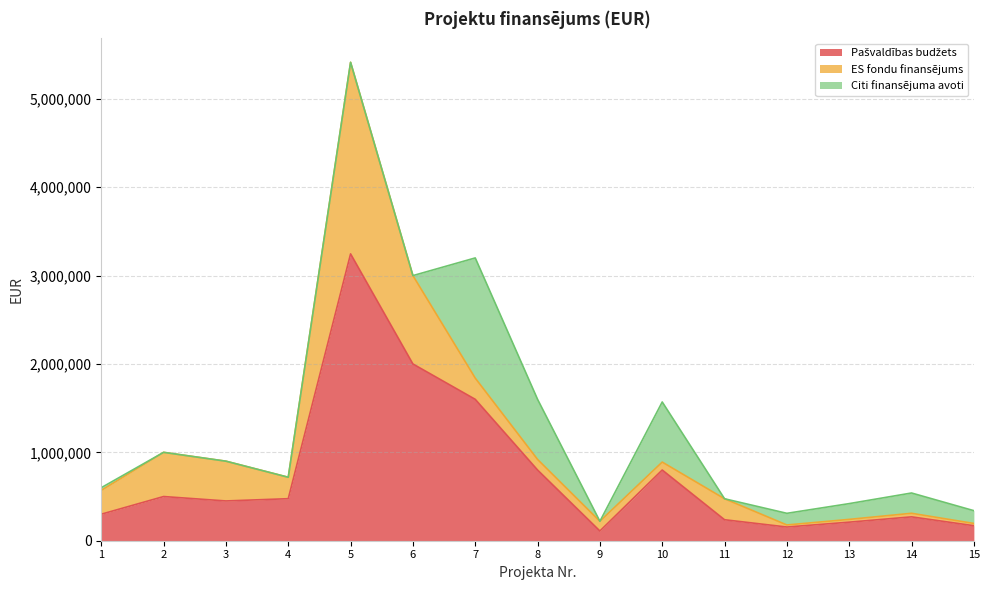

Where is the first local minimum for ES fondu finansējums?

4